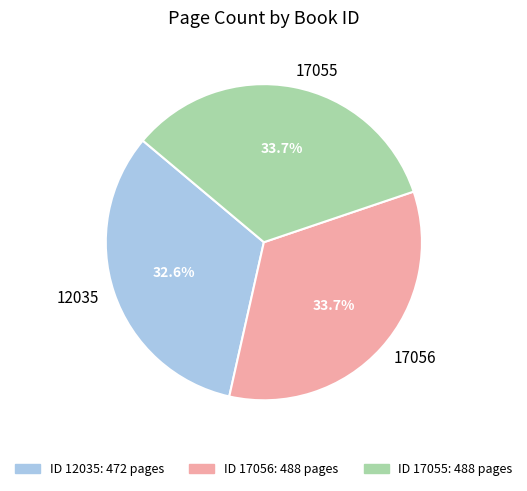

What is the smallest slice in the pie chart?

12035